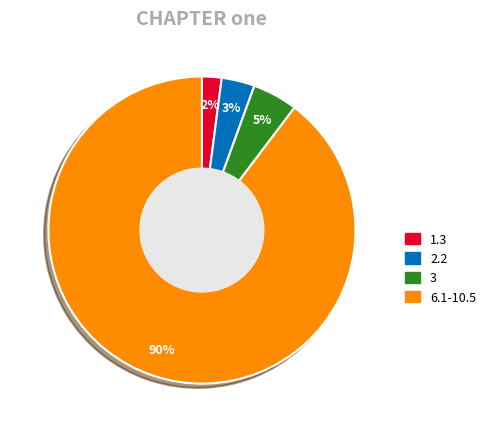

To the nearest percent, what is the average slice percentage?

25%